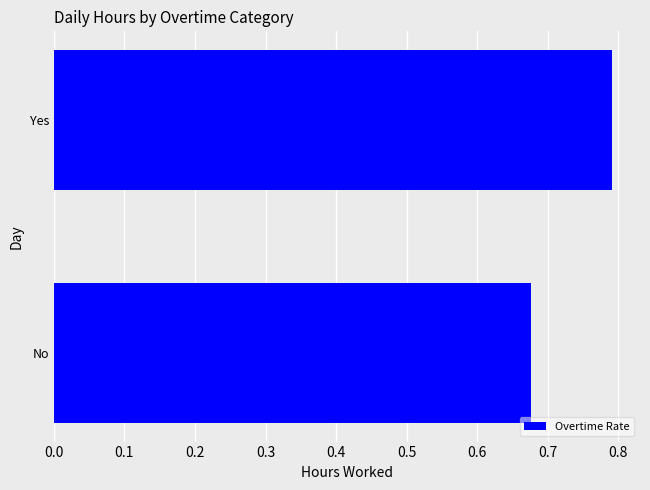

How many bars are there in total?

2